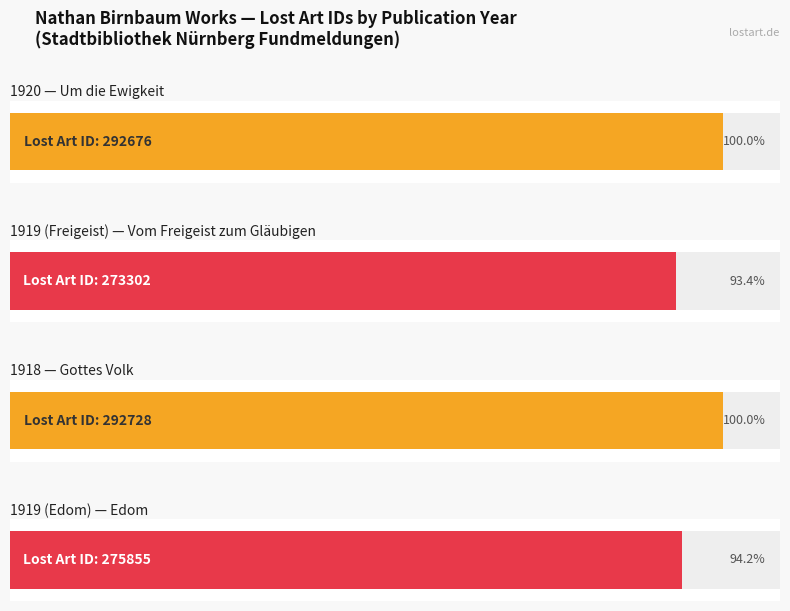

Are the bars horizontal?

Yes